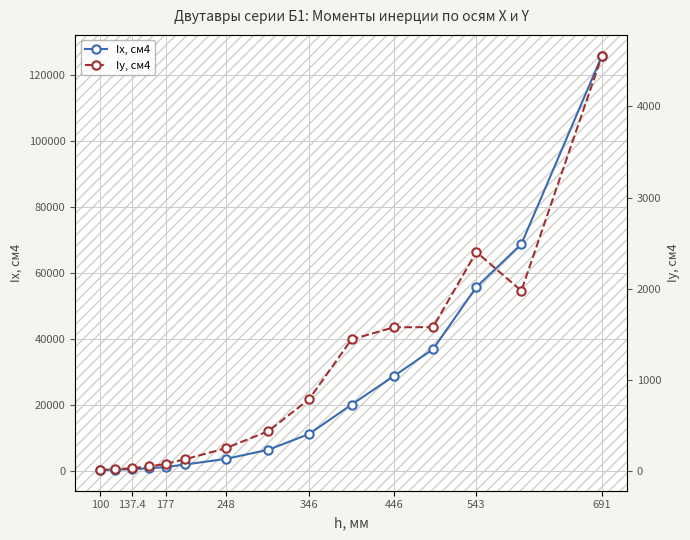

True or false: Iх, см4 has a value of 1062.7 at 177.

True